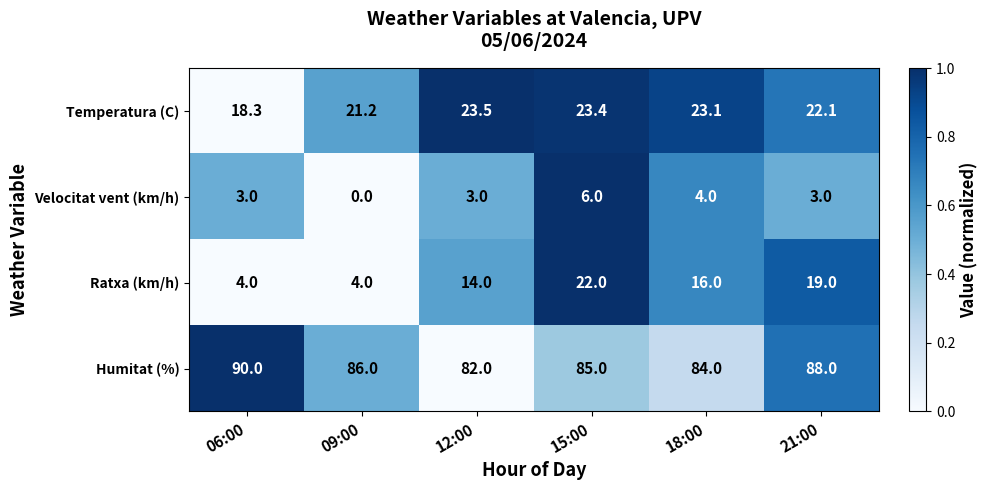

Rank the series at 21:00 from lowest to highest value.

Velocitat vent (km/h), Ratxa (km/h), Temperatura (C), Humitat (%)